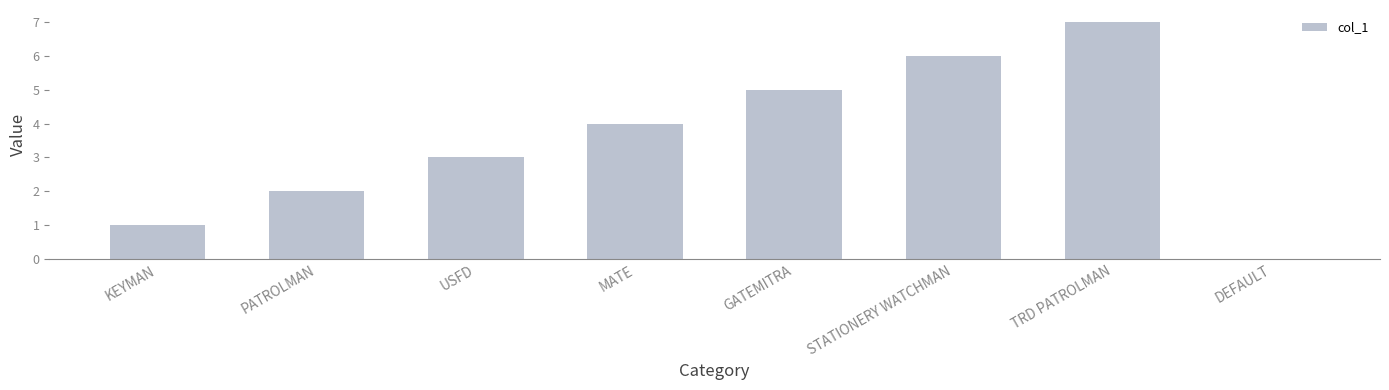

What is the sum of all values?

28